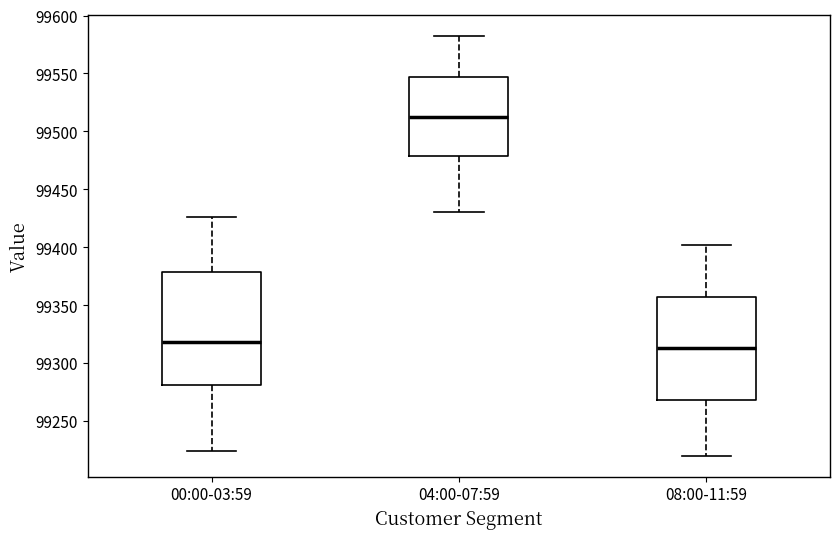

Reading left to right, transcribe this box plot: for each box, give where its median line is, the range the box spans, and where its two whiskers end, as read against the y-axis. The values are not printed on the chart, so give them approximately, as read against the axis.

00:00-03:59: median 99320, box 99280 to 99380, whiskers 99225 to 99425
04:00-07:59: median 99515, box 99480 to 99545, whiskers 99430 to 99580
08:00-11:59: median 99315, box 99270 to 99355, whiskers 99220 to 99400